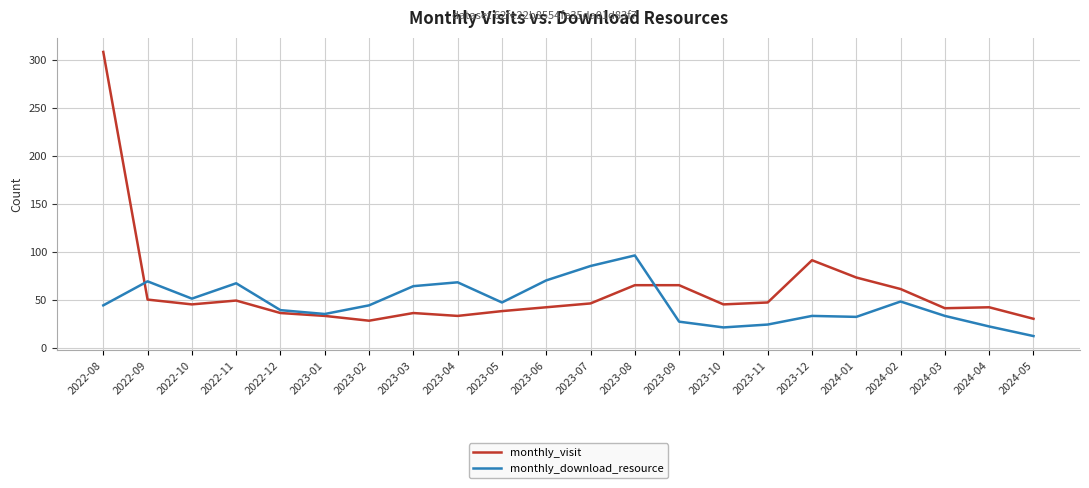

What is the sum of the monthly_visit values at 2023-06 and 2023-02?

70